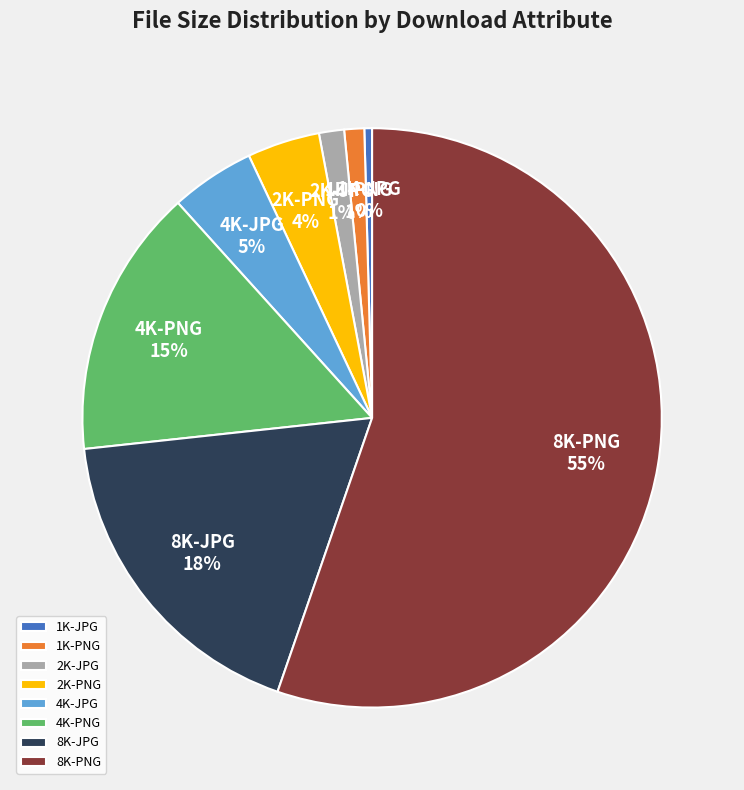

Which slice is the largest?

8K-PNG